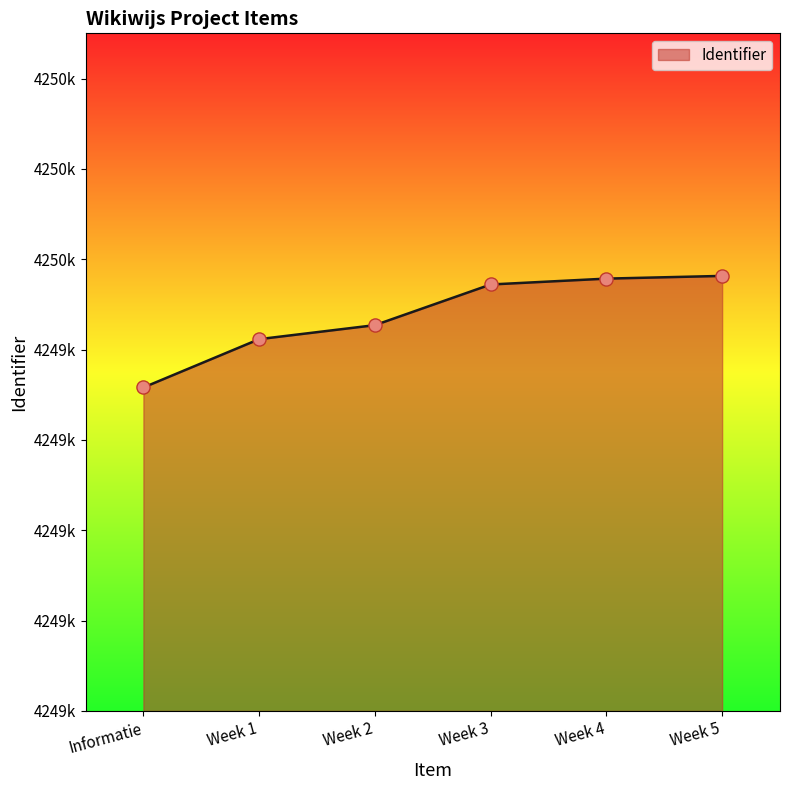

Which has a higher value, Week 2 or Week 3?

Week 3